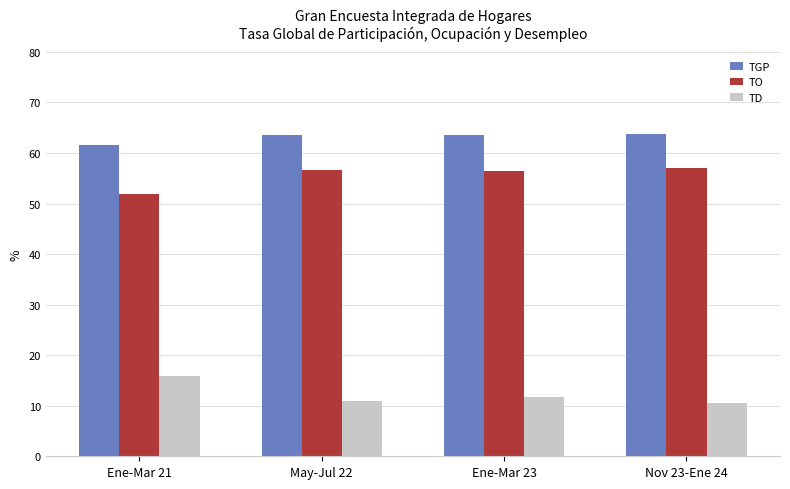

The value of TO at May-Jul 22 is 56.7. True or false?

True